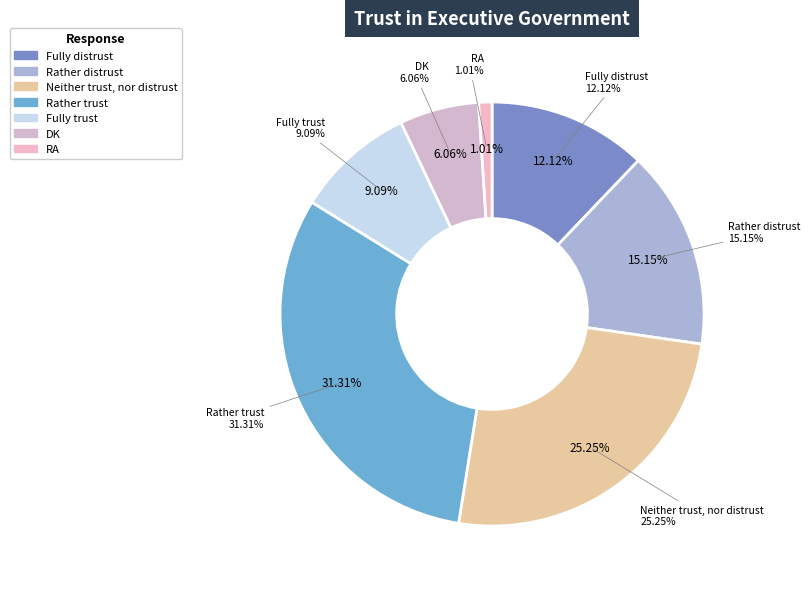

What is the change in value from Rather distrust to Neither trust, nor distrust?

+10